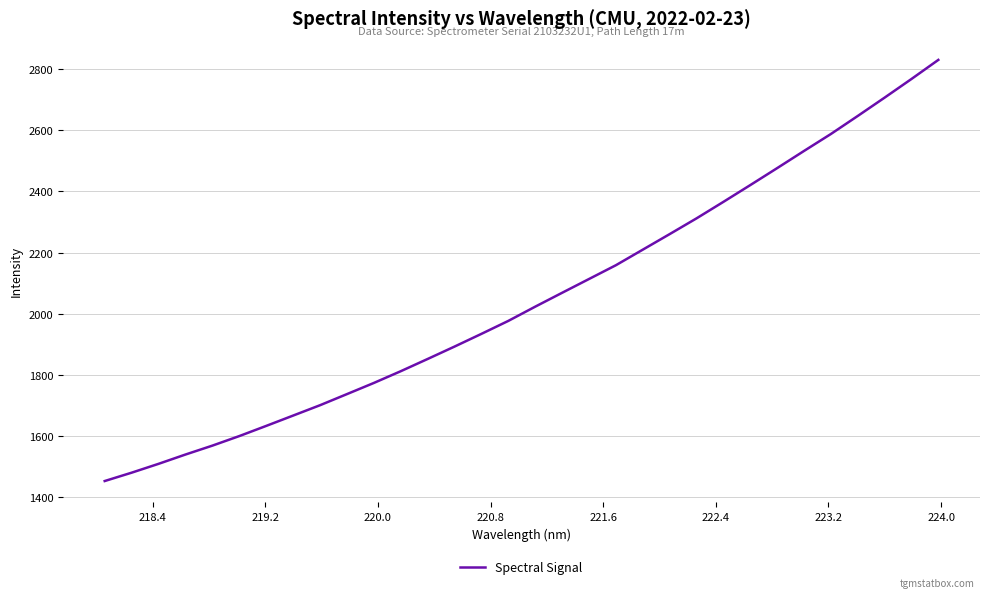

What is the greatest value displayed?

2830.1